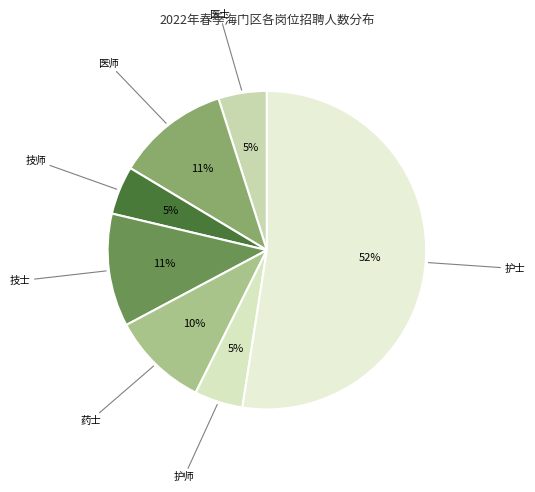

To the nearest percent, what is the combined percentage of 医士 and 医师?

16%